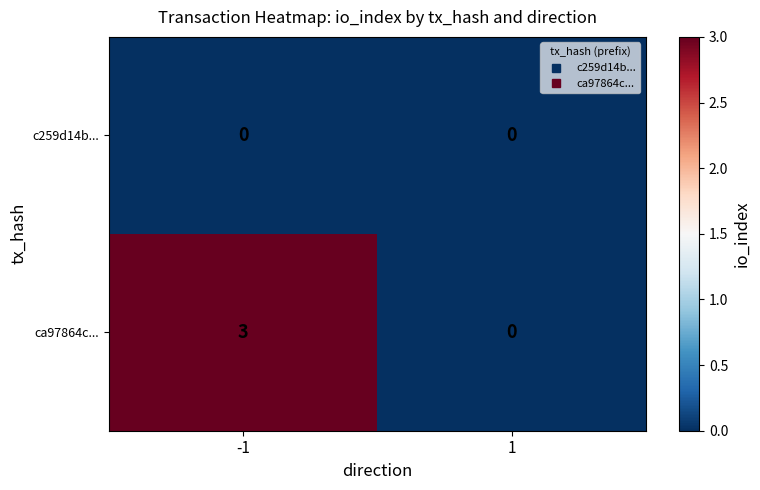

What is the maximum value shown in the chart?

3